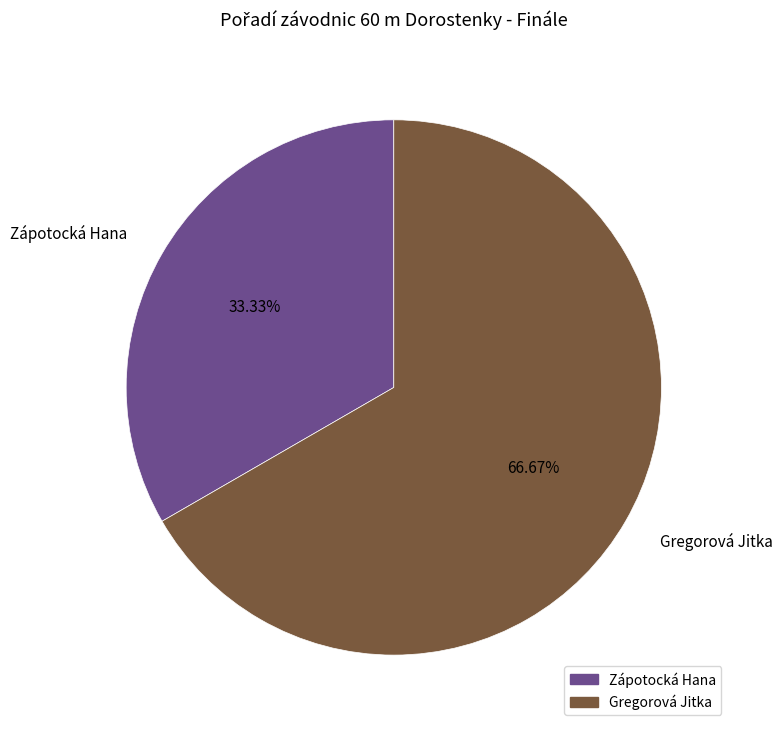

Count the number of slices in the pie.

2